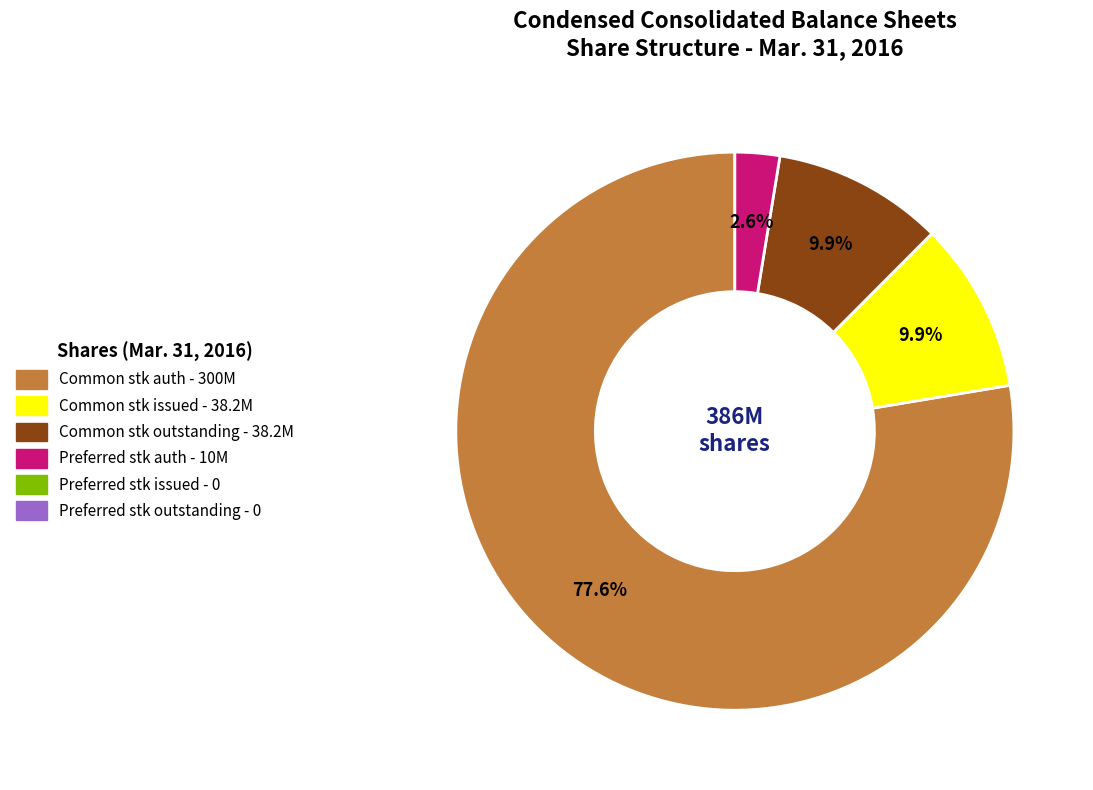

How many segments does this pie chart have?

4